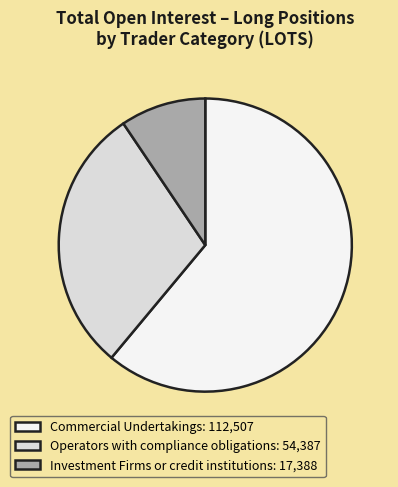

Between Commercial Undertakings: 112,507 and Investment Firms or credit institutions: 17,388, which is larger?

Commercial Undertakings: 112,507